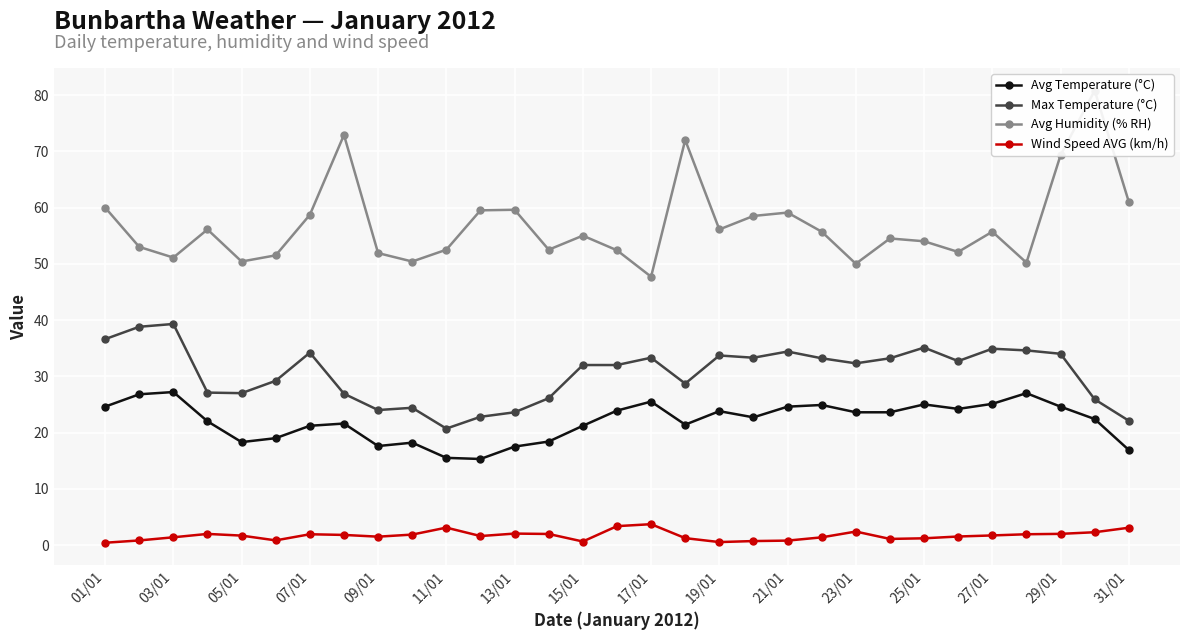

Count the number of data series in this chart.

4